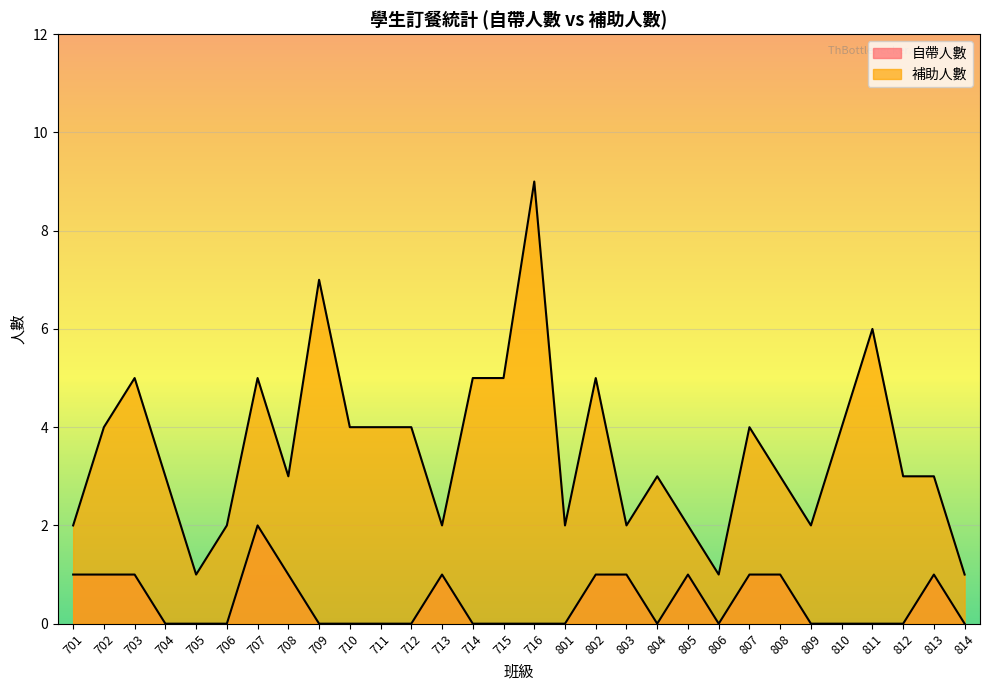

Read the 自帶人數 value at 701.

1